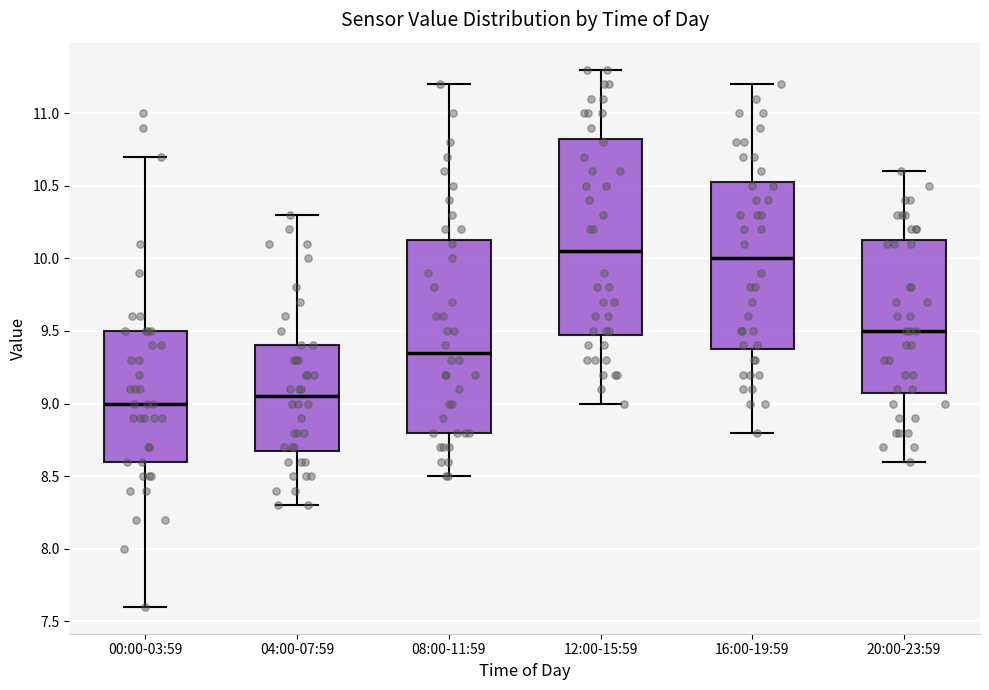

Reading left to right, read every box against the y-axis: the position of its median line, the range the box covers, and the ends of its whiskers. The values are not printed on the chart, so give them approximately, as read against the axis.

00:00-03:59: median 9.00, box 8.60 to 9.50, whiskers 7.60 to 10.70
04:00-07:59: median 9.05, box 8.70 to 9.40, whiskers 8.30 to 10.30
08:00-11:59: median 9.35, box 8.80 to 10.15, whiskers 8.50 to 11.20
12:00-15:59: median 10.05, box 9.50 to 10.85, whiskers 9.00 to 11.30
16:00-19:59: median 10.00, box 9.40 to 10.55, whiskers 8.80 to 11.20
20:00-23:59: median 9.50, box 9.10 to 10.15, whiskers 8.60 to 10.60